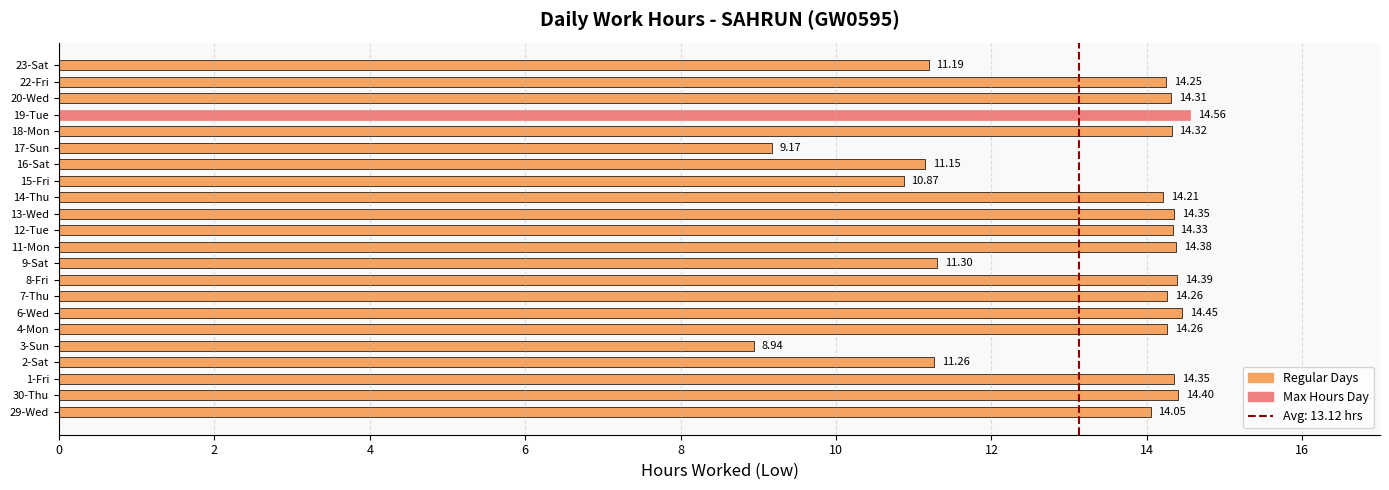

Between 29-Wed and 14-Thu, which is larger?

14-Thu